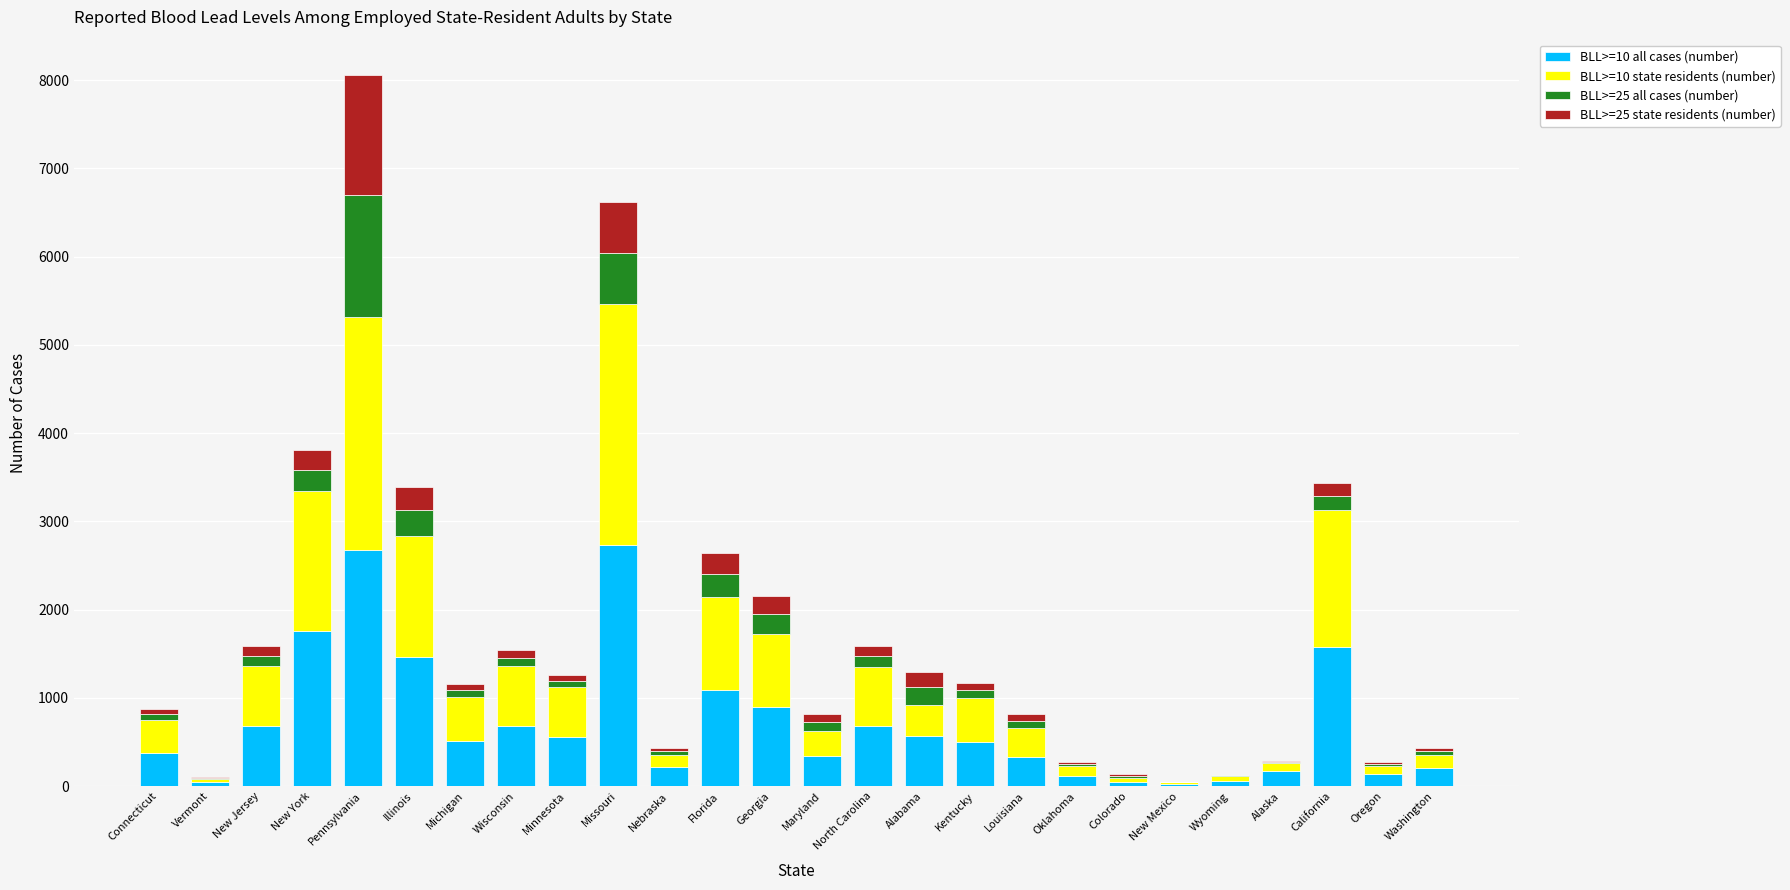

At which category is the sum across all series the highest?

Pennsylvania